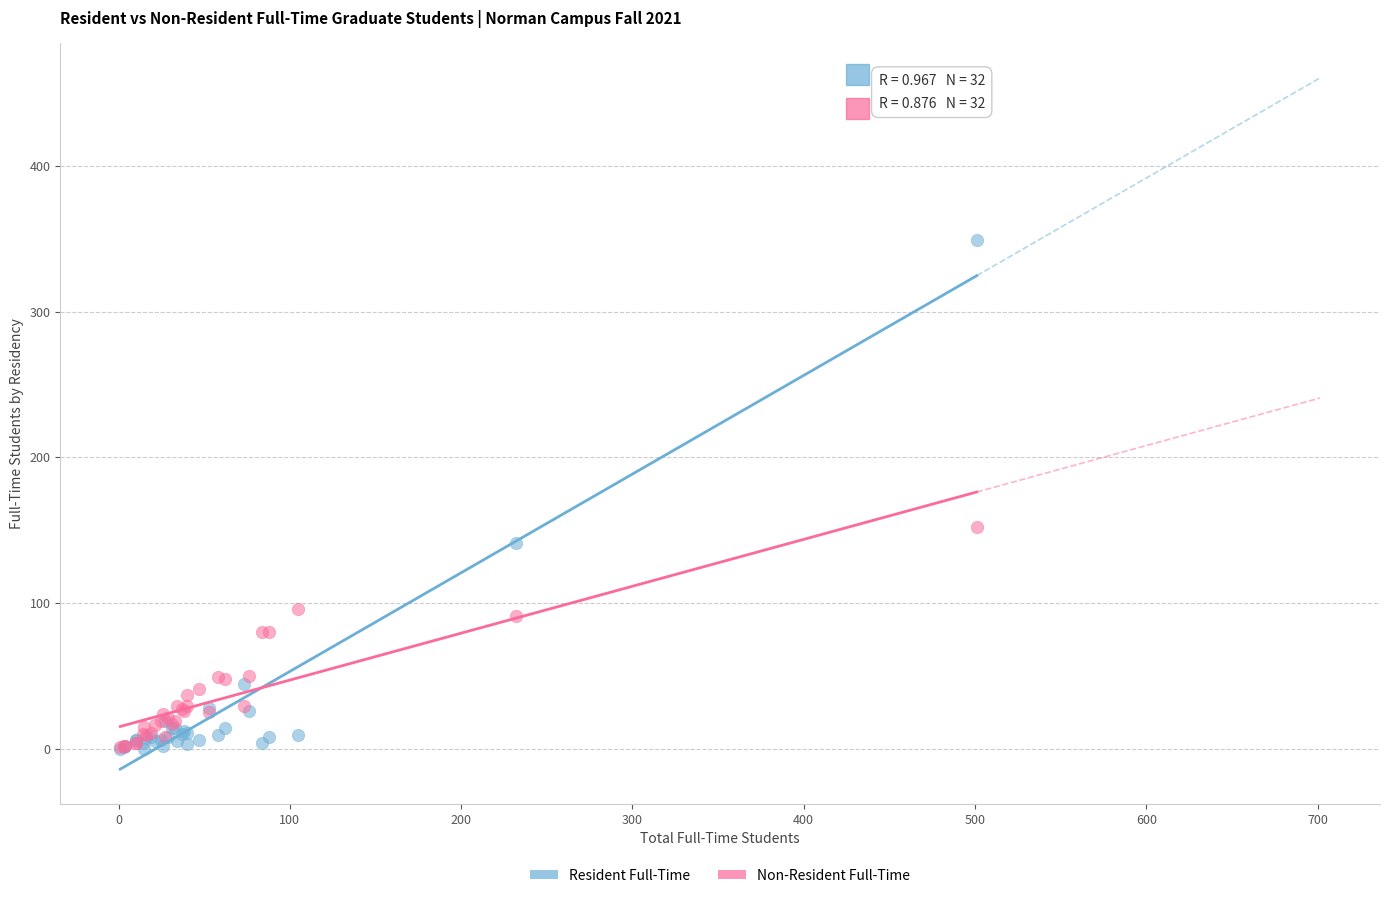

Across all series, what Y value is closest to 174?

152